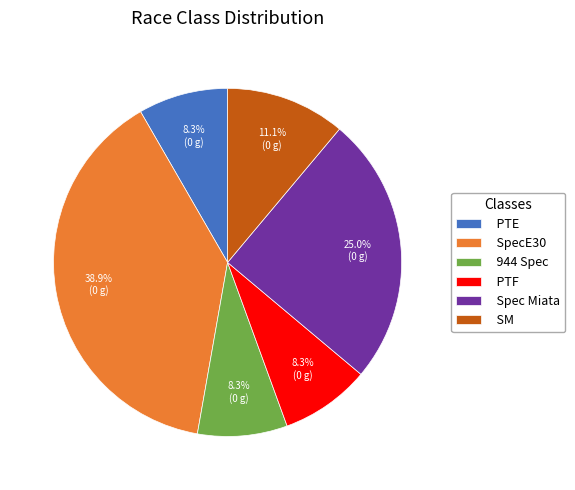

Between Spec Miata and SM, which is larger?

Spec Miata